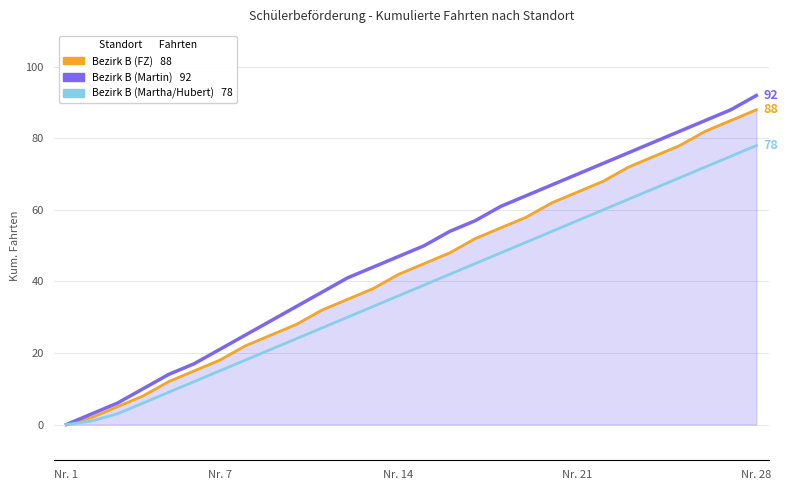

Reading left to right, list all the values displayed in this chart.

Bezirk B (FZ): 0	2	5	8	12	15	18	22	25	28	32	35	38	42	45	48	52	55	58	62	65	68	72	75	78	82	85	88
Bezirk B (Martin): 0	3	6	10	14	17	21	25	29	33	37	41	44	47	50	54	57	61	64	67	70	73	76	79	82	85	88	92
Bezirk B (Martha/Hubert): 0	1	3	6	9	12	15	18	21	24	27	30	33	36	39	42	45	48	51	54	57	60	63	66	69	72	75	78